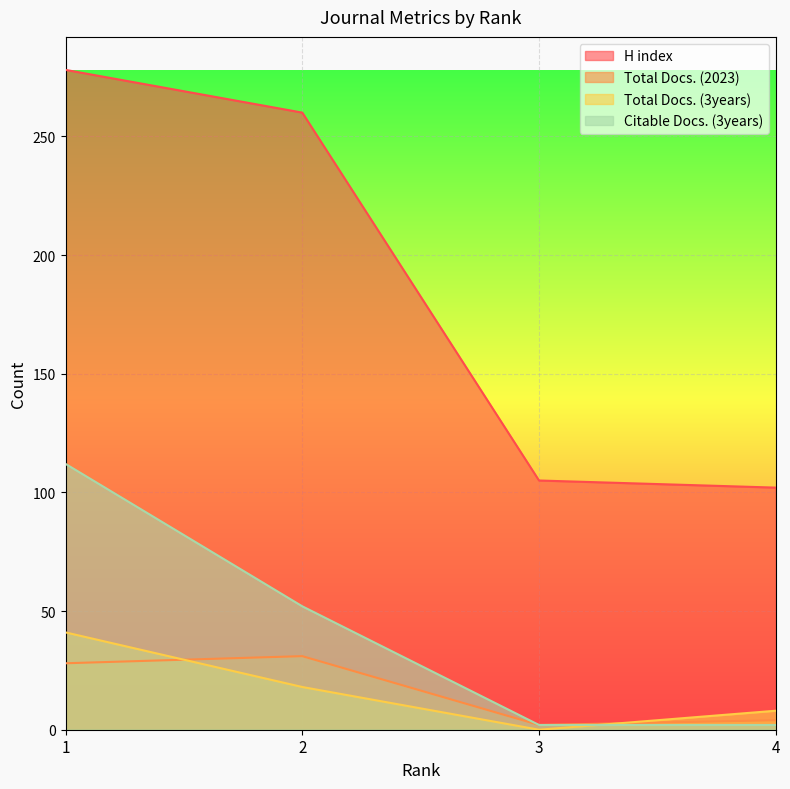

How many intersections are there between Citable Docs. (3years) and Total Docs. (3years)?

1